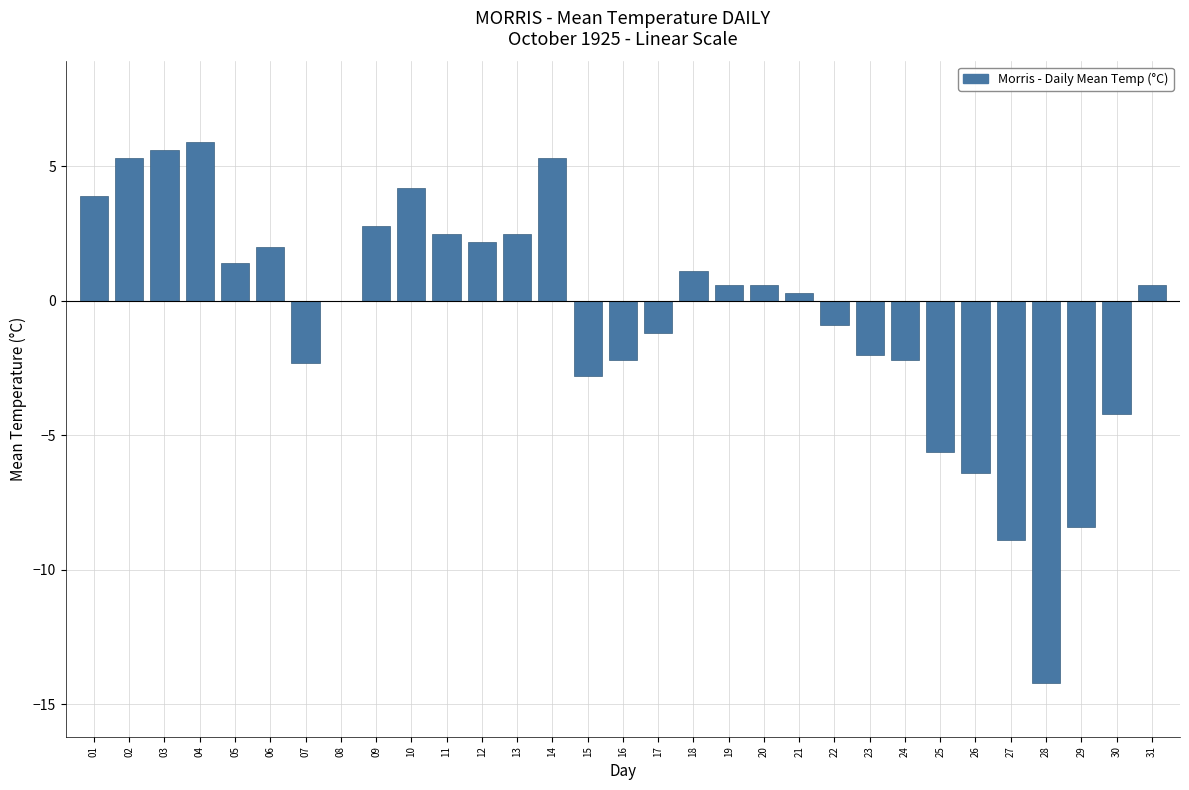

Which has a higher value, 24 or 18?

18